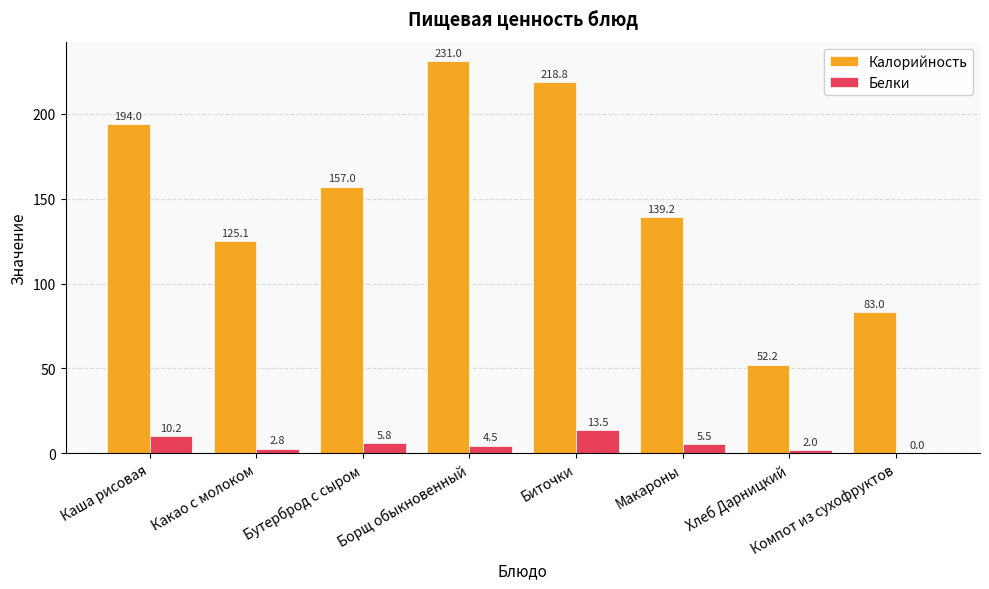

What is the maximum value for Белки?

13.5